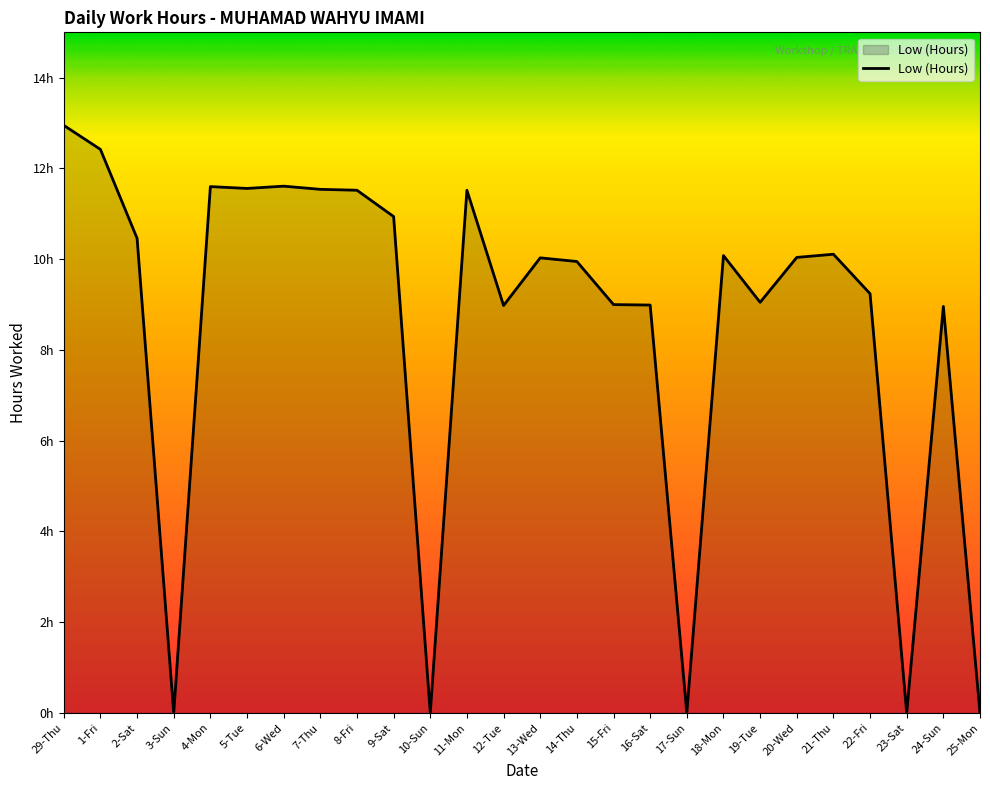

Reading left to right, list all the values displayed in this chart.

29-Thu=12.9	1-Fri=12.4	2-Sat=10.5	3-Sun=0.0	4-Mon=11.6	5-Tue=11.6	6-Wed=11.6	7-Thu=11.5	8-Fri=11.5	9-Sat=10.9	10-Sun=0.0	11-Mon=11.5	12-Tue=9.0	13-Wed=10.0	14-Thu=9.9	15-Fri=9.0	16-Sat=9.0	17-Sun=0.0	18-Mon=10.1	19-Tue=9.1	20-Wed=10.0	21-Thu=10.1	22-Fri=9.2	23-Sat=0.0	24-Sun=9.0	25-Mon=0.0